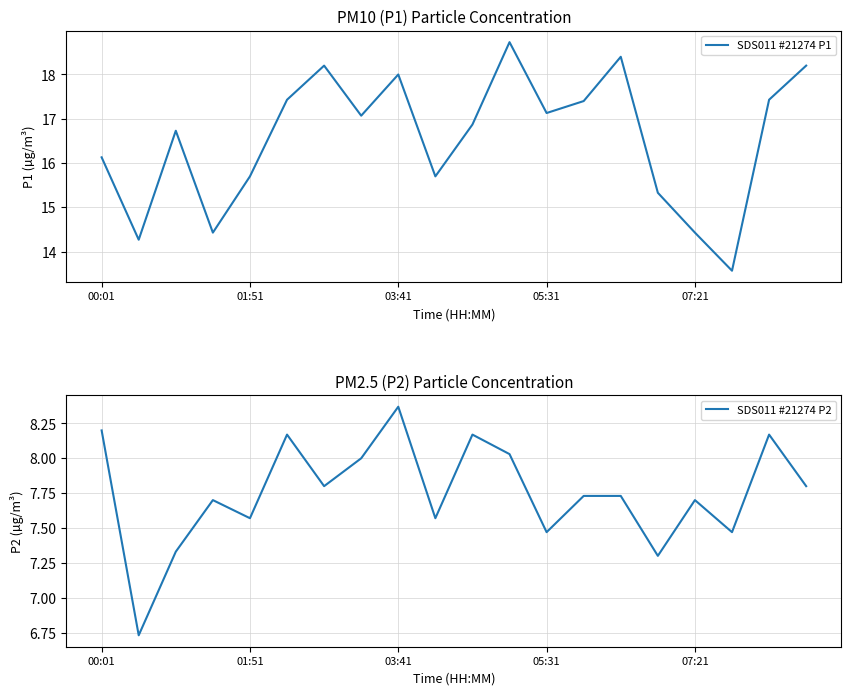

What is the value of the SDS011 #21274 P2 point at the 10th from the left?

7.6